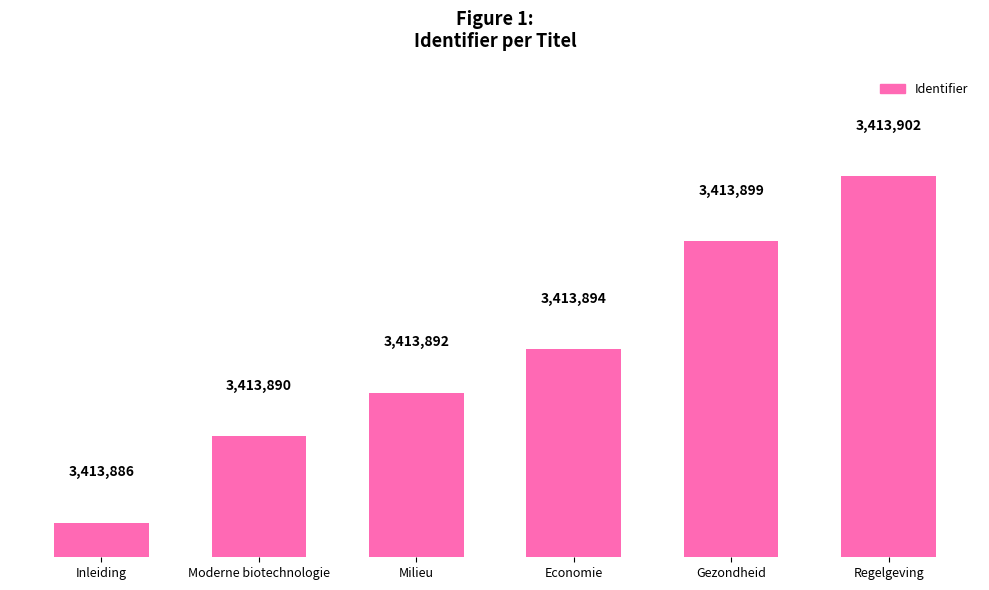

How many series are shown in this chart?

1